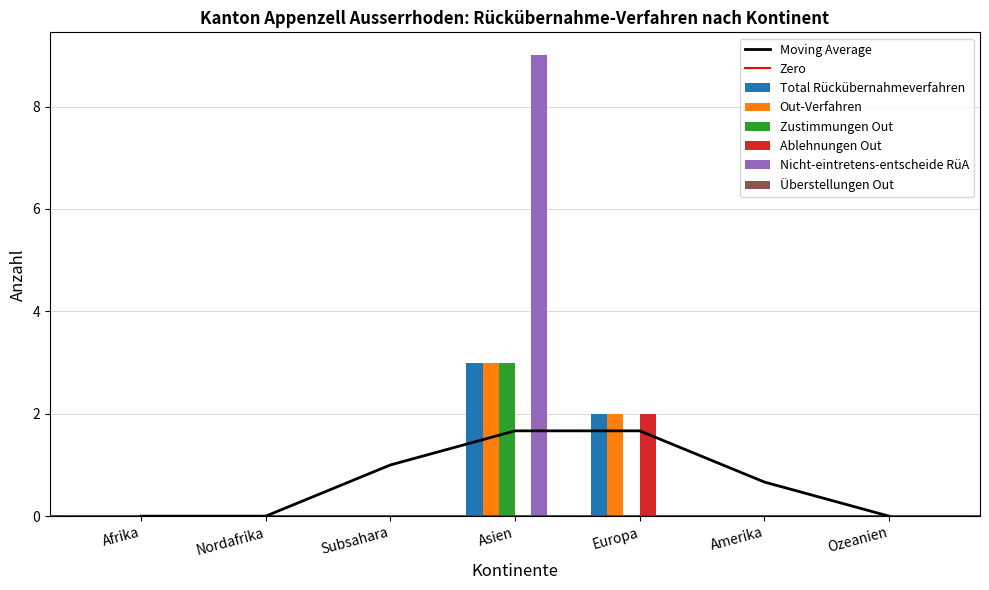

What is the difference between the maximum and minimum values in the Zustimmungen Out series?

3